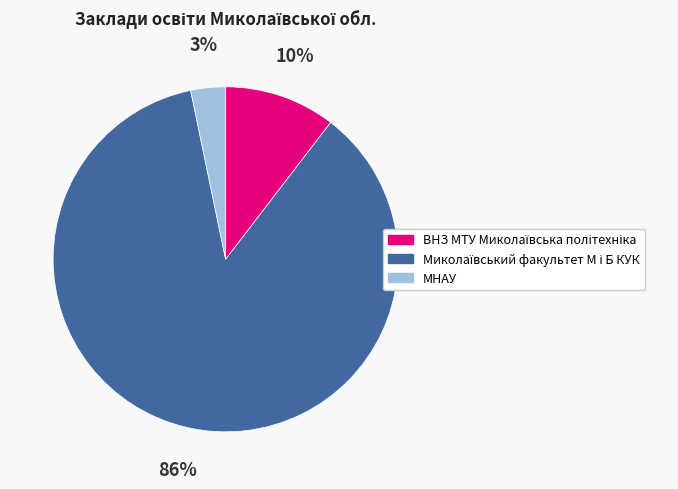

True or false: МНАУ accounts for 3% of the total.

True